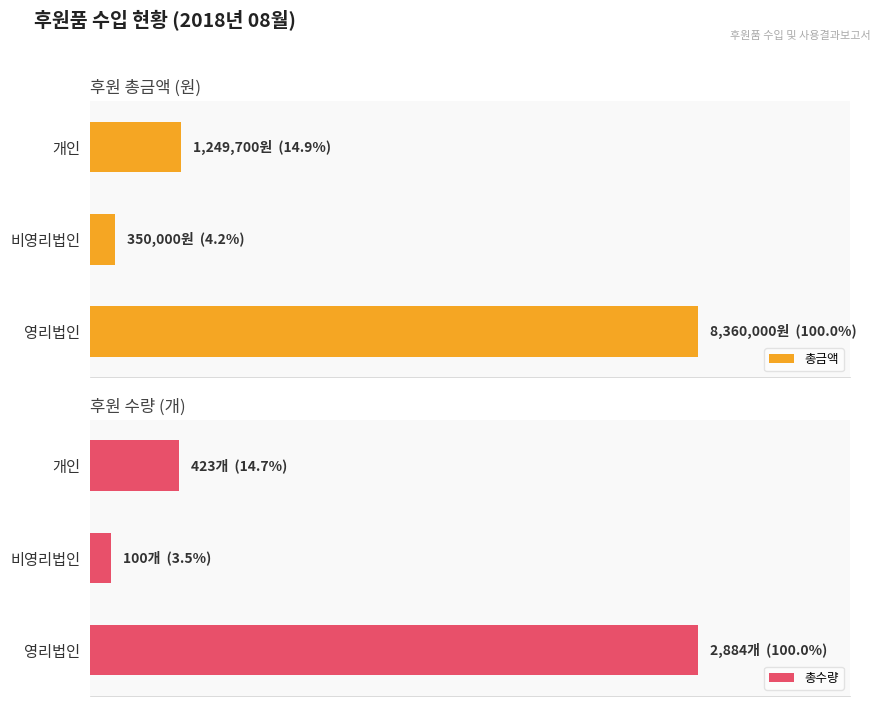

The value of 총금액 at 영리법인 is 8360000. True or false?

True